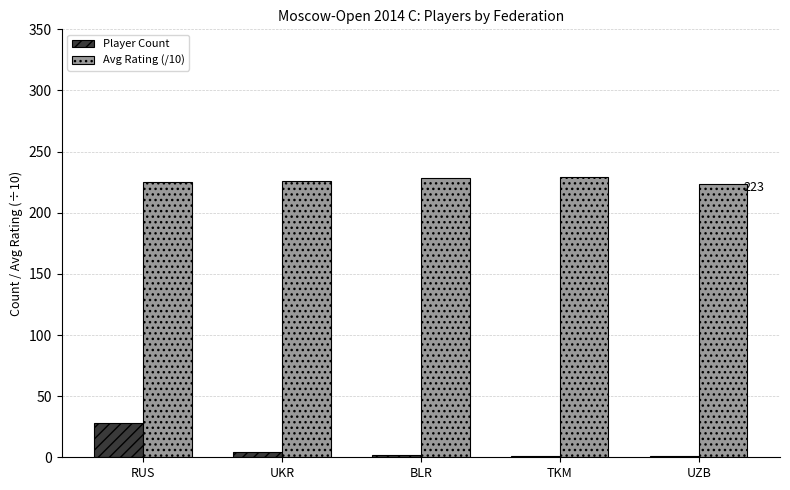

At which category is the sum across all series the highest?

RUS